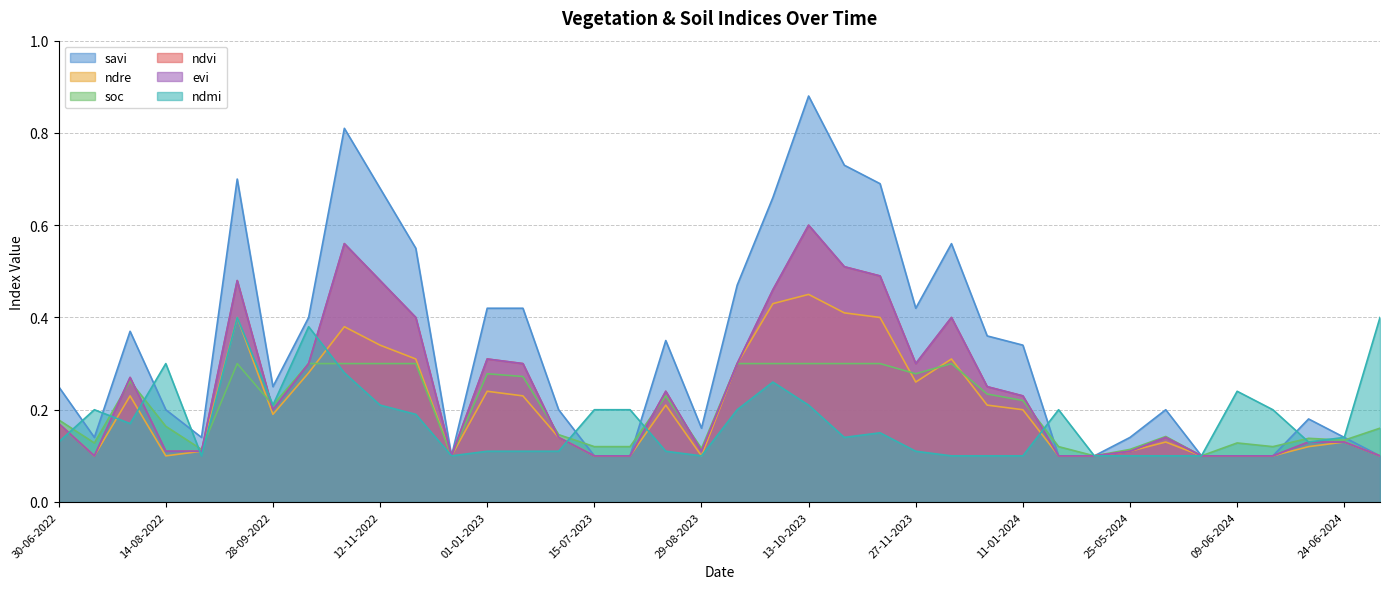

What is the difference between the maximum and second lowest values in the evi series?

0.5